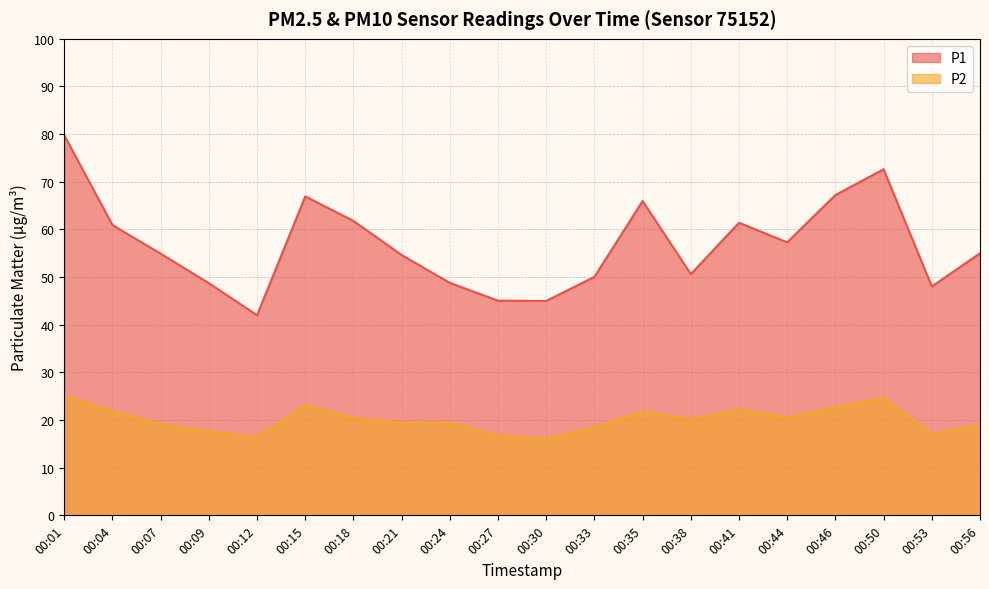

Reading left to right, extract all data points from this chart.

P1: 00:01=79.8	00:04=60.9	00:07=54.9	00:09=48.7	00:12=42.0	00:15=66.9	00:18=61.8	00:21=54.6	00:24=48.8	00:27=45.0	00:30=45.0	00:33=50.0	00:35=66.0	00:38=50.6	00:41=61.4	00:44=57.3	00:46=67.2	00:50=72.6	00:53=48.0	00:56=55.0
P2: 00:01=25.2	00:04=21.9	00:07=19.1	00:09=17.6	00:12=16.4	00:15=23.1	00:18=20.4	00:21=19.4	00:24=19.4	00:27=16.7	00:30=16.1	00:33=18.4	00:35=21.8	00:38=20.2	00:41=22.2	00:44=20.5	00:46=22.7	00:50=24.6	00:53=17.1	00:56=18.9